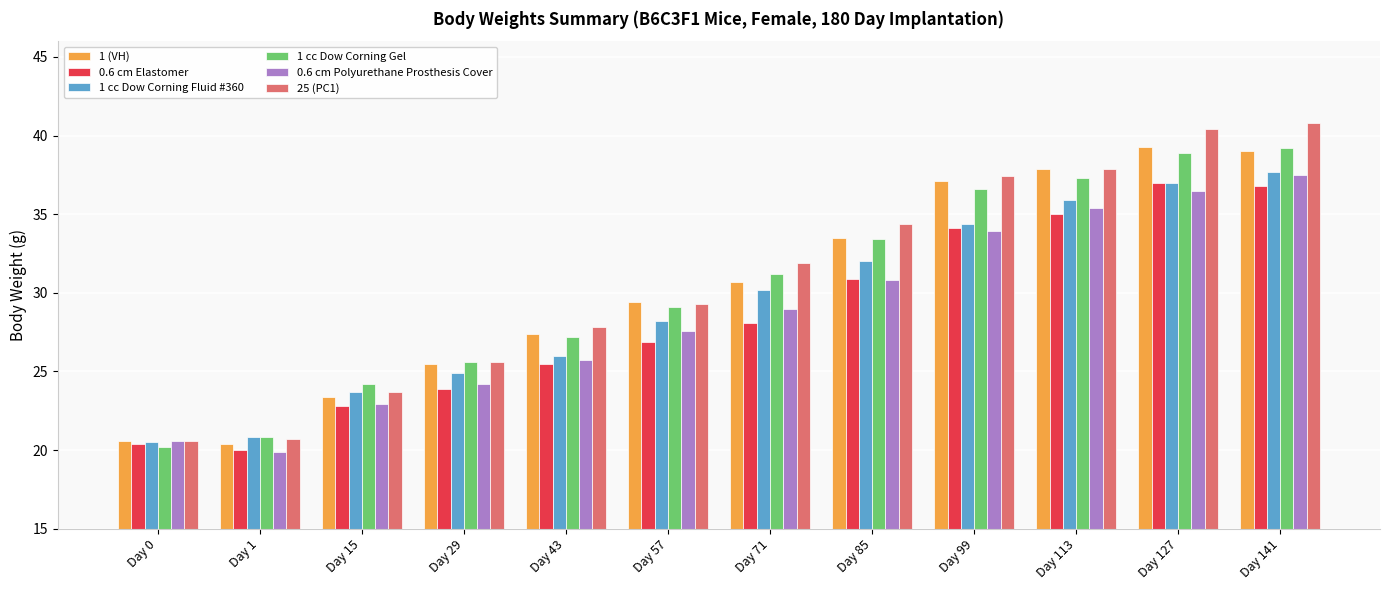

What is the sum of the 25 (PC1) values at Day 99 and Day 57?

66.7